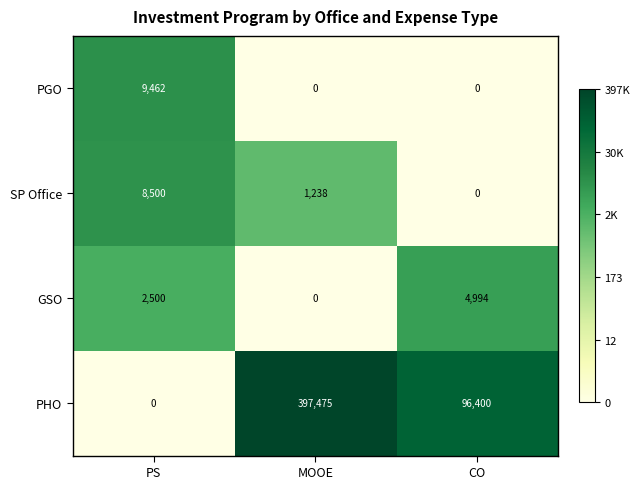

True or false: PGO has a value of 0 at CO.

True